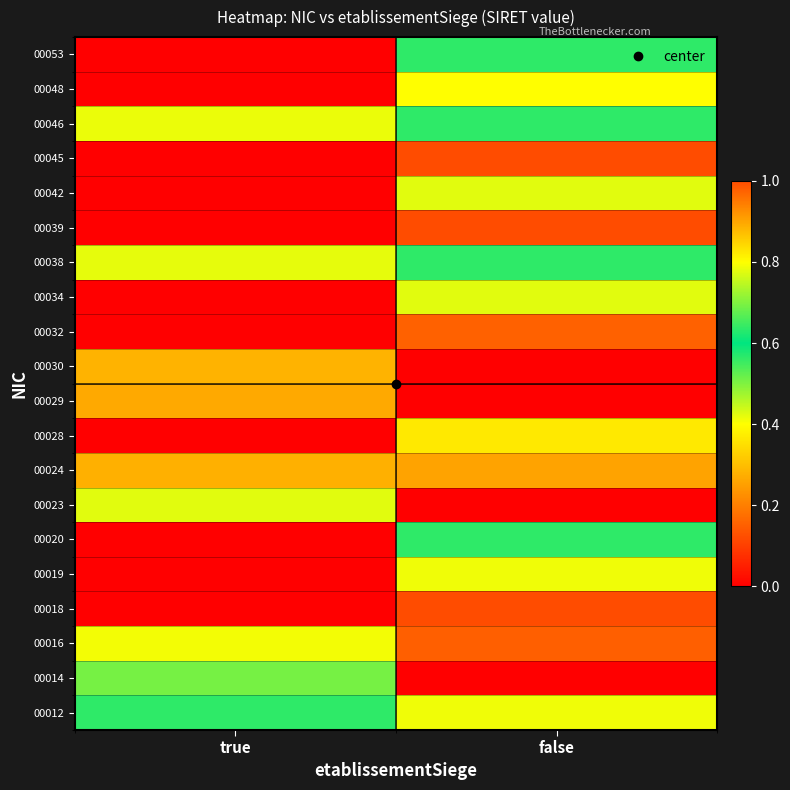

Rank the series at true from lowest to highest value.

00018, 00019, 00020, 00028, 00032, 00034, 00039, 00042, 00045, 00048, 00053, 00012, 00014, 00023, 00038, 00046, 00016, 00030, 00024, 00029